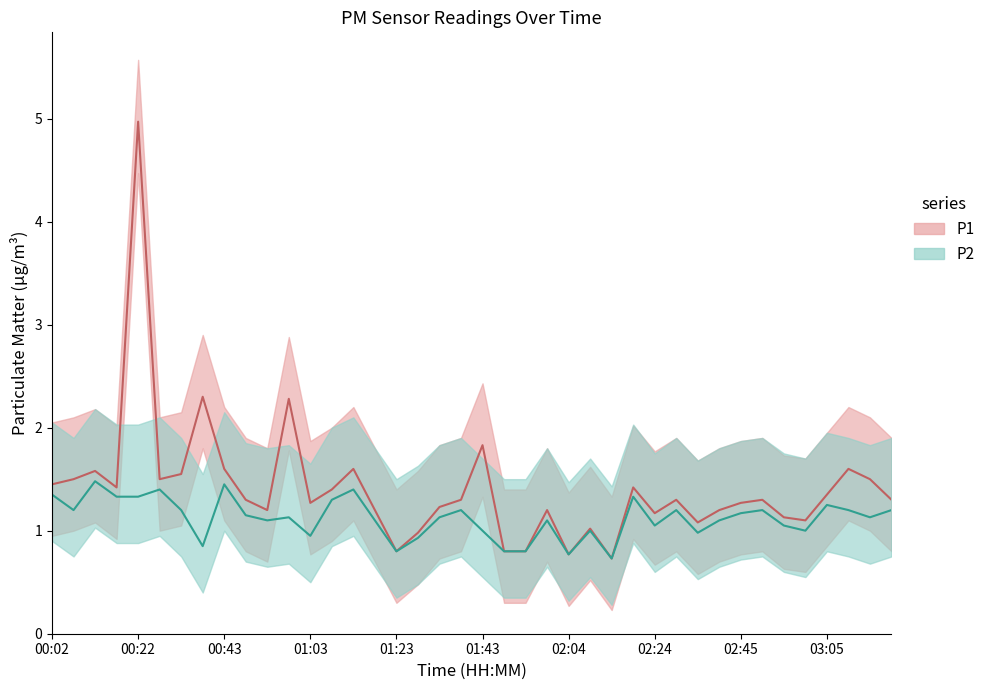

What is the maximum value for P2?

1.5